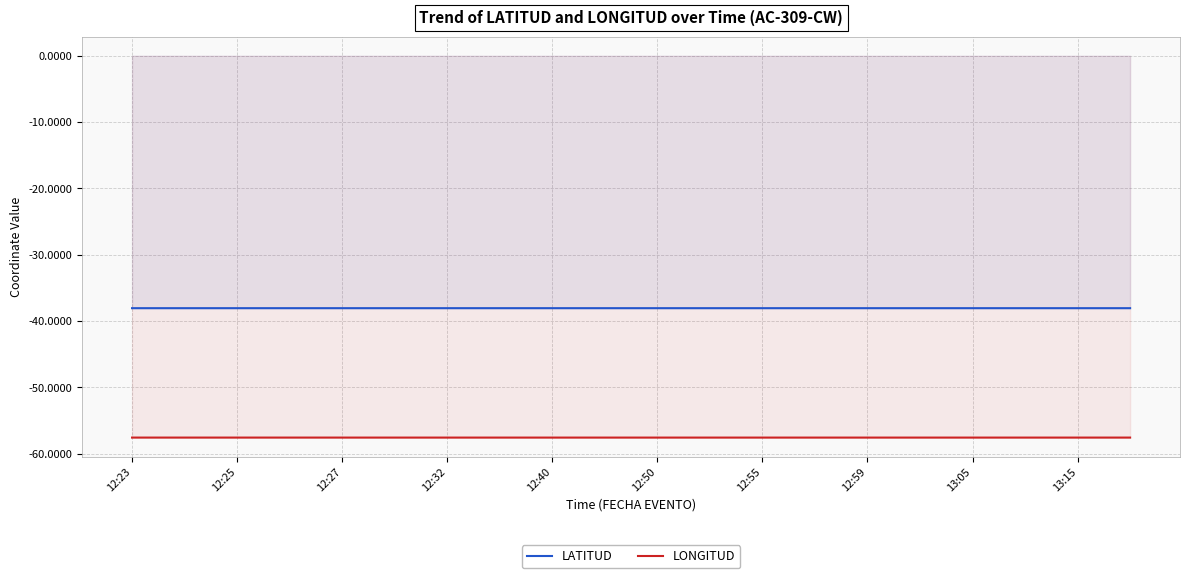

Reading right to left, what are all the values shown in this chart?

LATITUD: -38.0	-38.0	-38.0	-38.0	-38.0	-38.0	-38.0	-38.0	-38.0	-38.0	-38.0	-38.0	-38.0	-38.0	-38.0	-38.0	-38.0	-38.0	-38.0	-38.0
LONGITUD: -57.5	-57.5	-57.5	-57.5	-57.5	-57.5	-57.5	-57.5	-57.5	-57.5	-57.5	-57.5	-57.5	-57.5	-57.5	-57.5	-57.5	-57.5	-57.5	-57.5